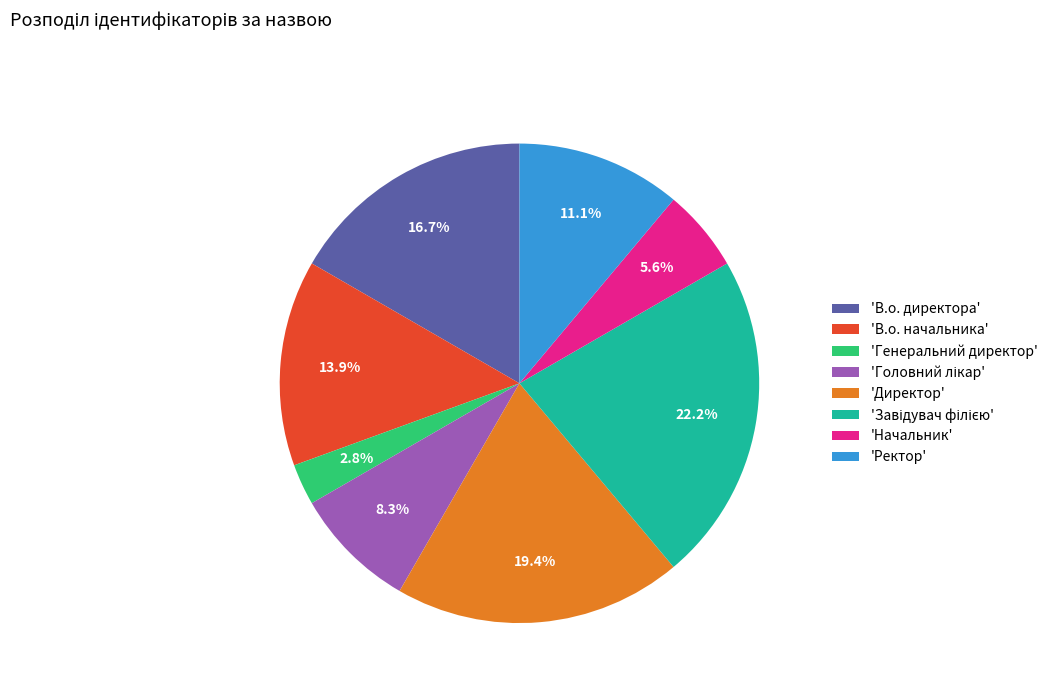

Approximately how many times larger is the value at 'Директор' compared to 'В.о. директора'?

1.2